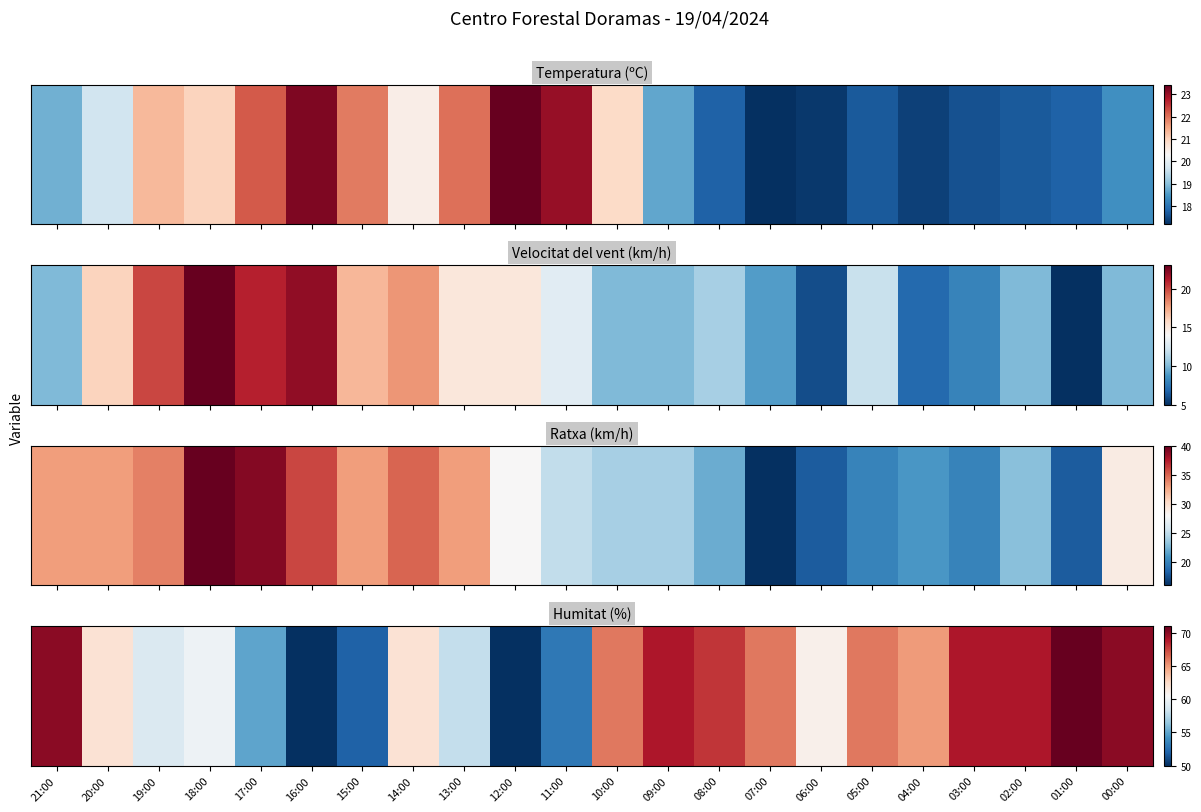

True or false: the data shows 90 at 02:00.

False